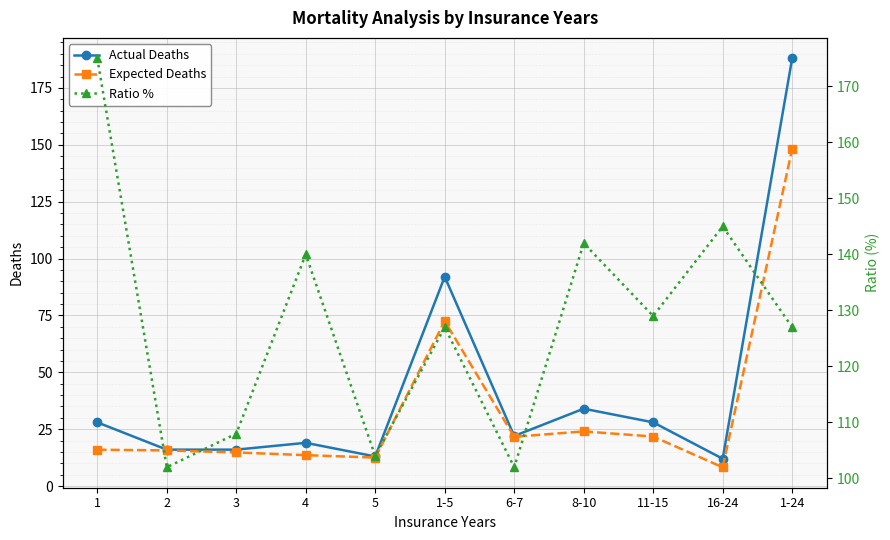

What is the difference between the maximum and minimum values in the Expected Deaths series?

139.9